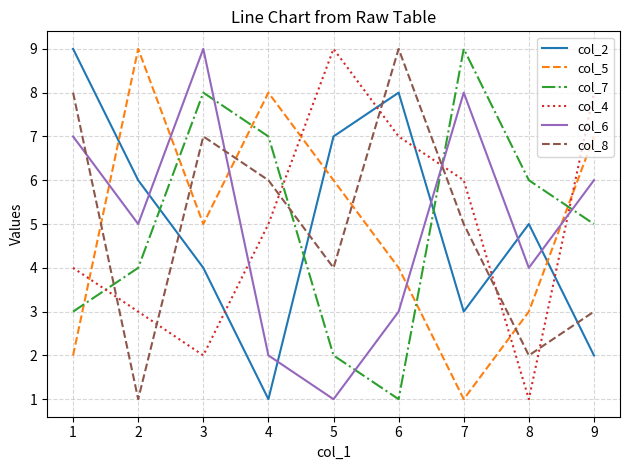

True or false: col_5 has a value of 5 at 9.

False